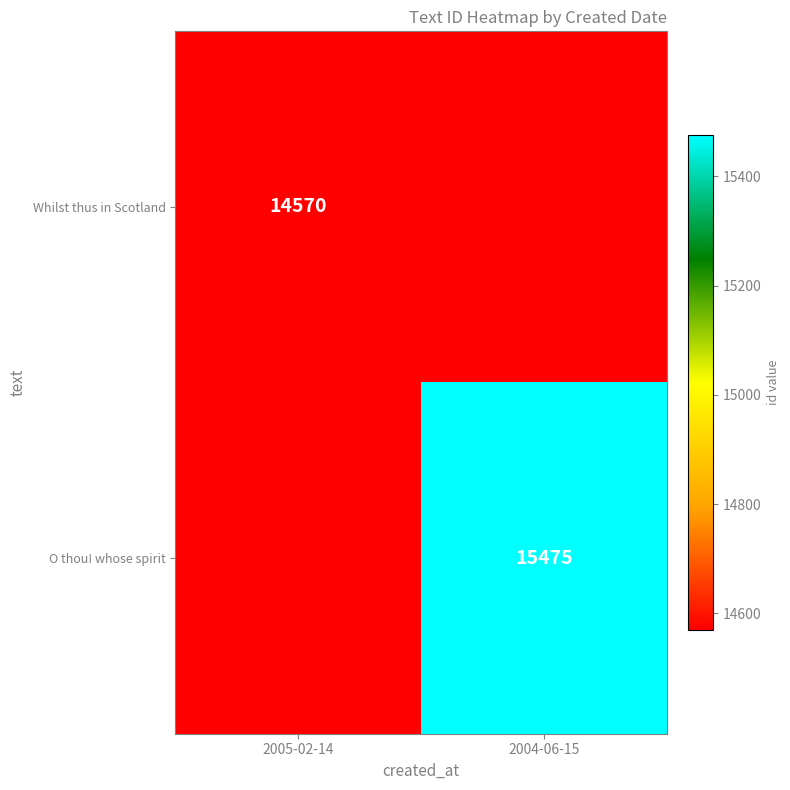

Count the number of data series in this chart.

2